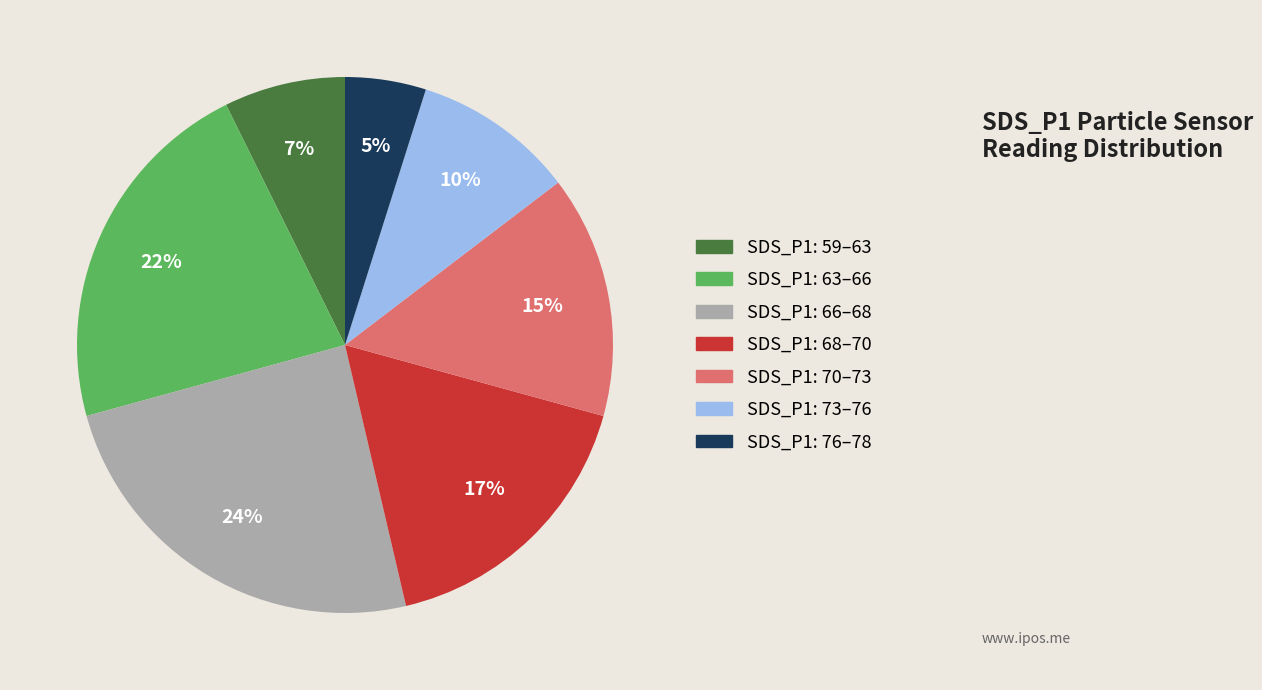

Is there a majority slice in this chart?

No